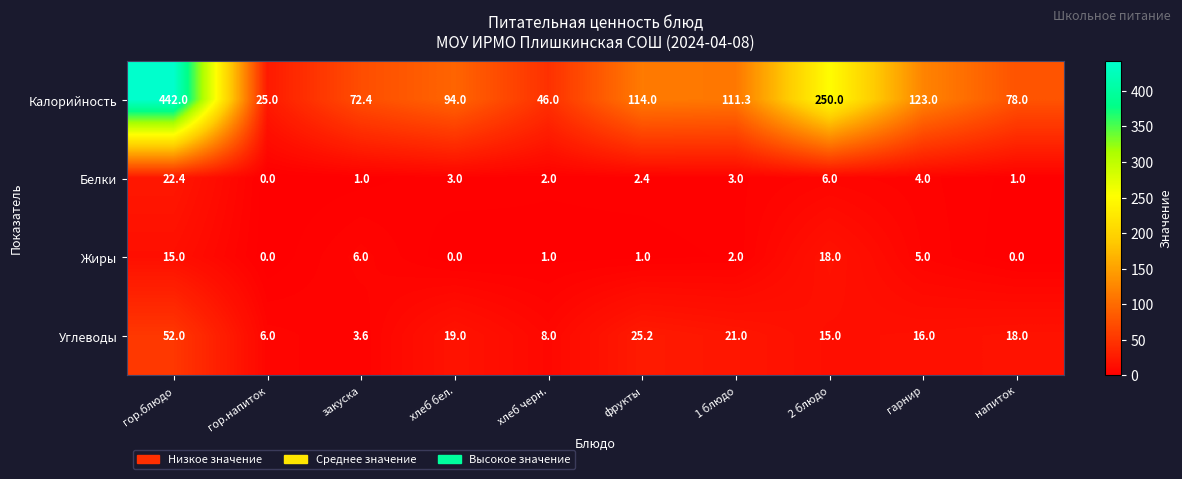

What is the difference between the maximum and minimum values in the Белки series?

22.4